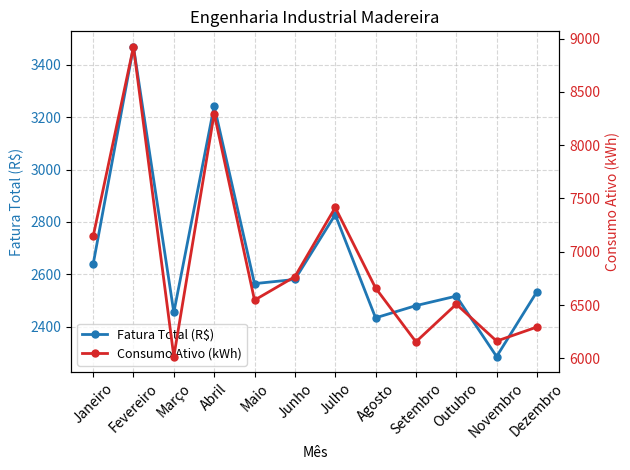

How many data points does each series have?

12